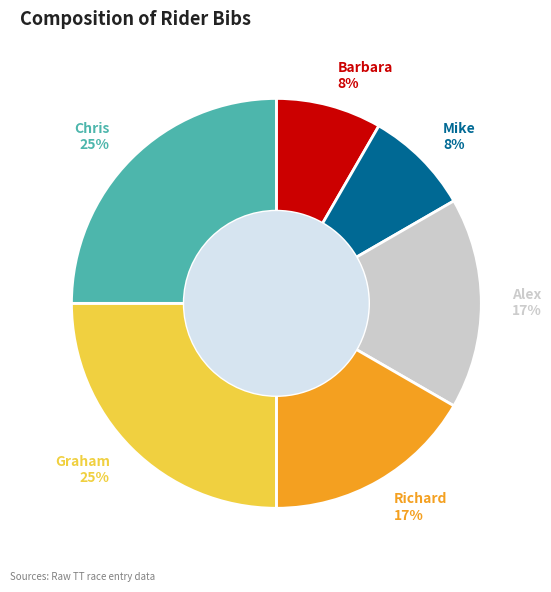

How many slices are in this pie chart?

6